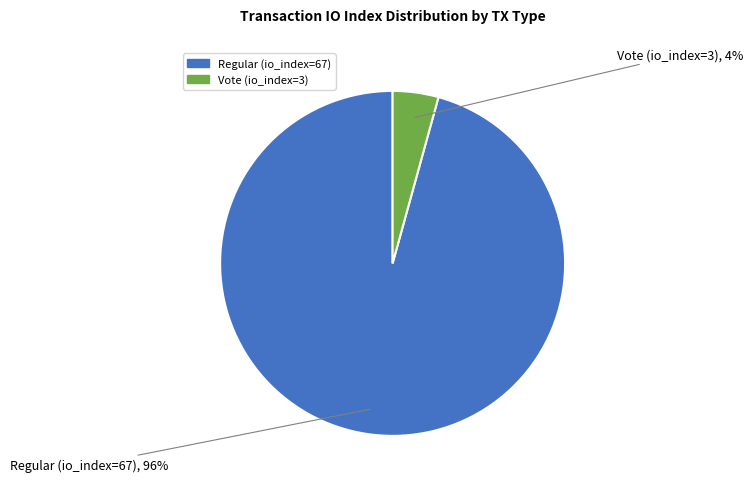

To the nearest percent, what percentage of the pie is Regular (io_index=67)?

96%